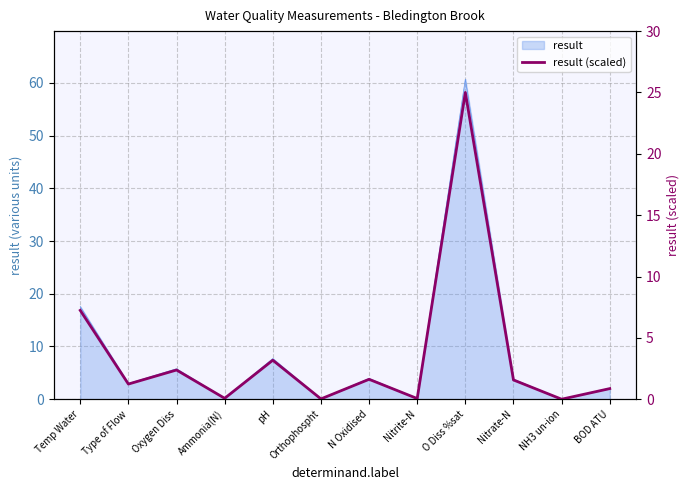

Does the chart have visible grid lines?

Yes